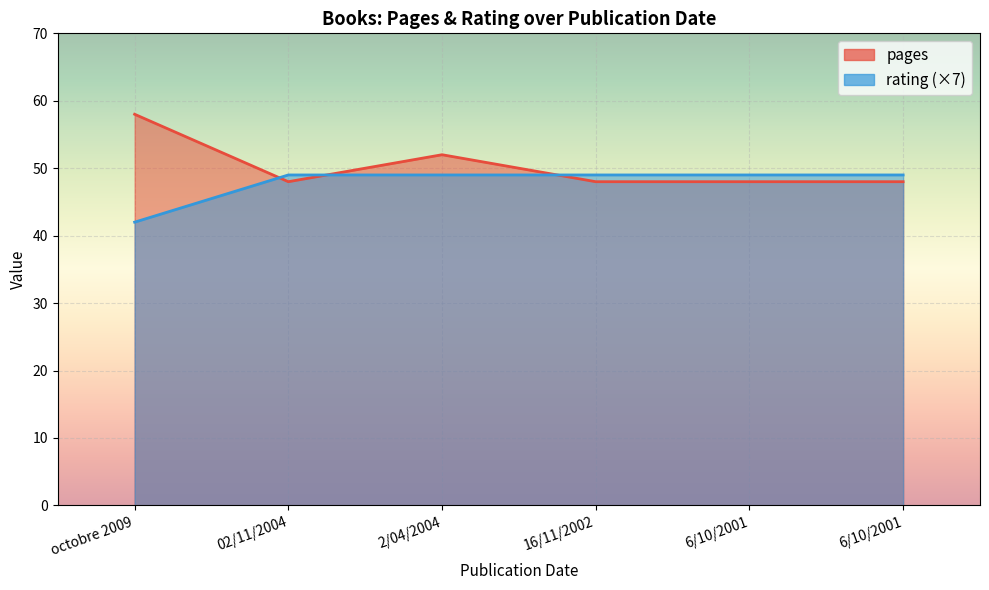

What is the minimum value for rating?

42